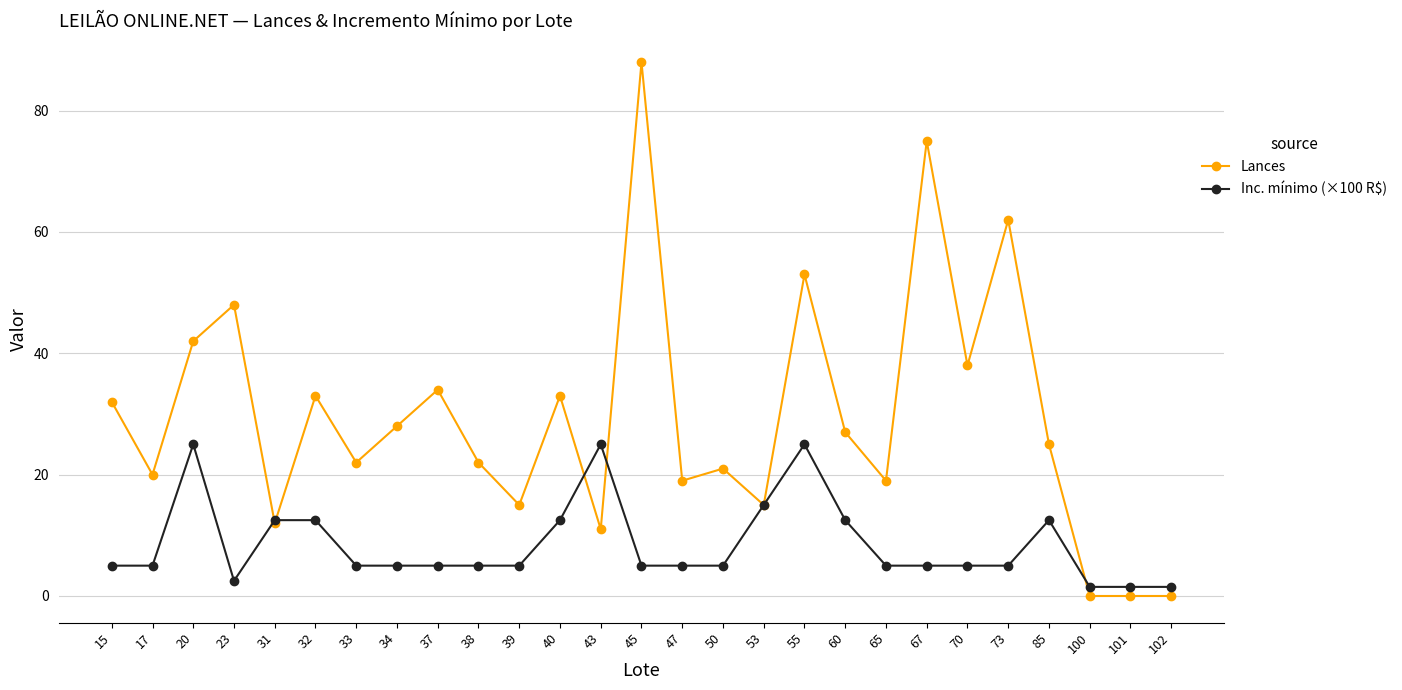

Reading left to right, list all the values displayed in this chart.

Lances: 32.0	20.0	42.0	48.0	12.0	33.0	22.0	28.0	34.0	22.0	15.0	33.0	11.0	88.0	19.0	21.0	15.0	53.0	27.0	19.0	75.0	38.0	62.0	25.0	0.0	0.0	0.0
Inc. mínimo (×100 R$): 5.0	5.0	25.0	2.5	12.5	12.5	5.0	5.0	5.0	5.0	5.0	12.5	25.0	5.0	5.0	5.0	15.0	25.0	12.5	5.0	5.0	5.0	5.0	12.5	1.5	1.5	1.5